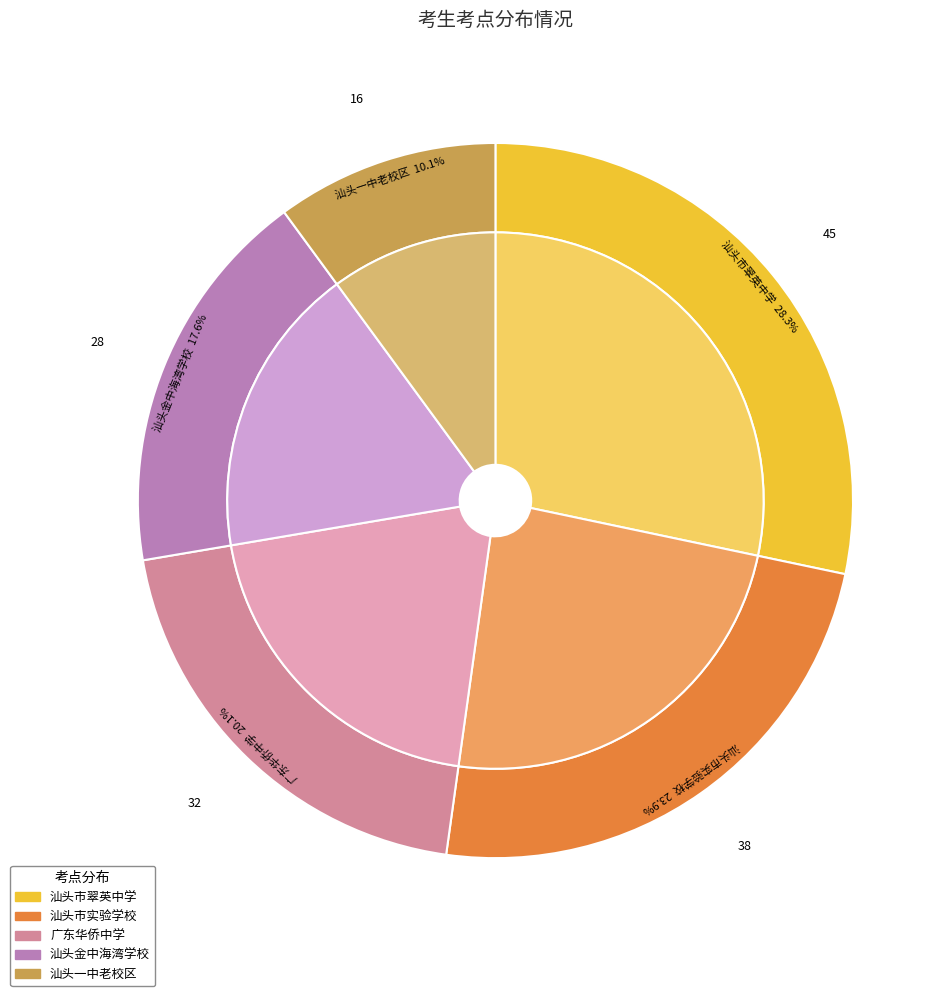

Which slice is the smallest?

汕头一中老校区